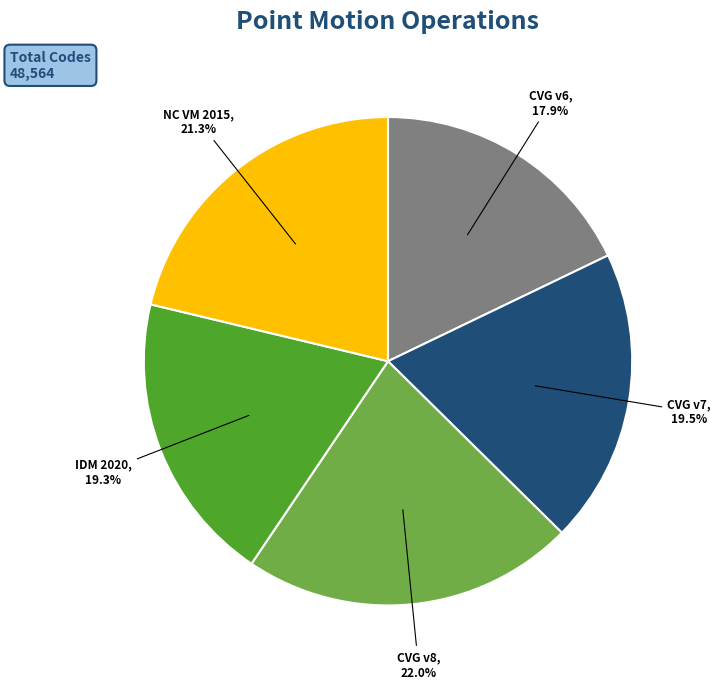

Is there a majority slice in this chart?

No